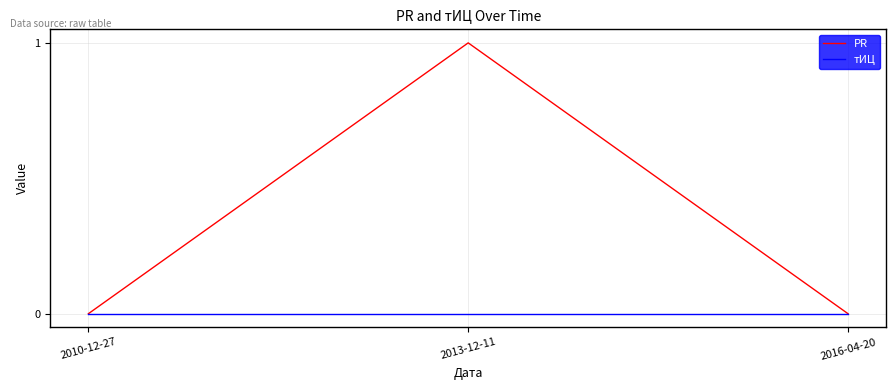

Which series changed the most between 2013-12-11 and 2016-04-20?

PR